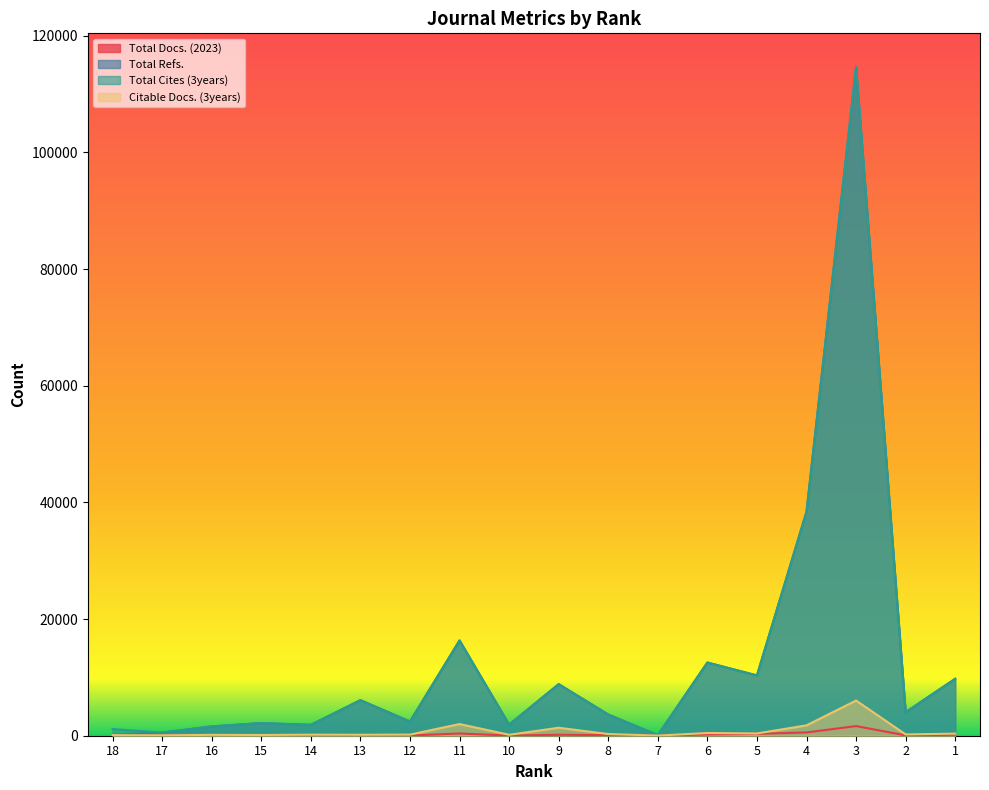

In Total Cites (3years), how many points are higher than both neighbors (excluding endpoints)?

6